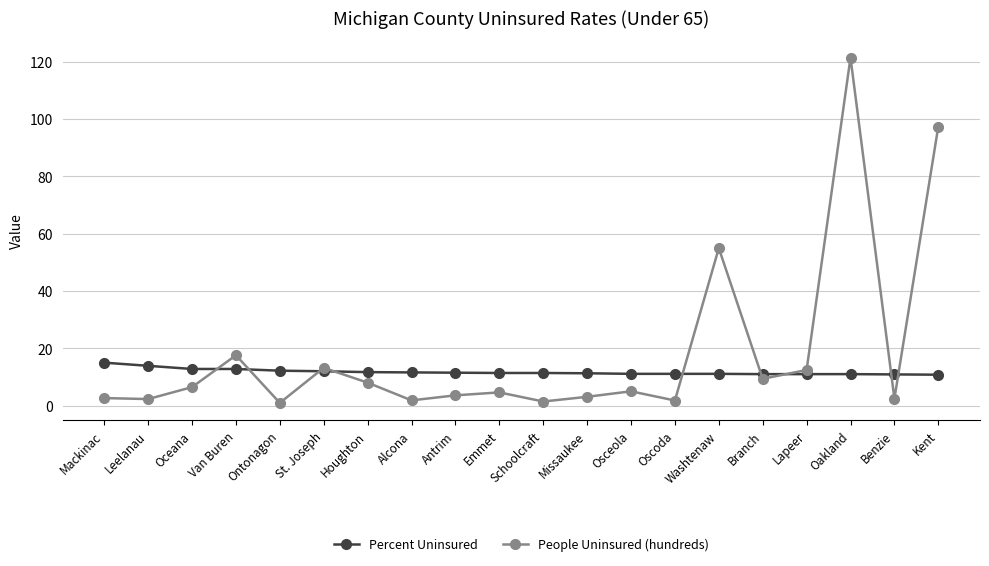

At which label is People Uninsured (hundreds) closest to 61?

Washtenaw